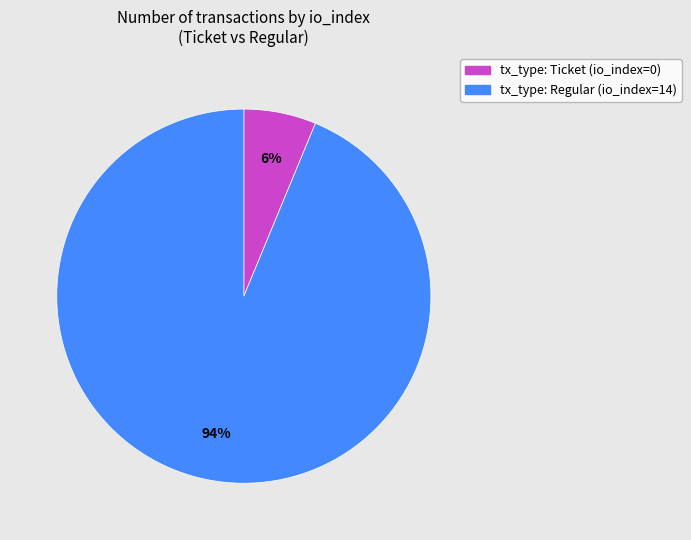

How many segments does this pie chart have?

2